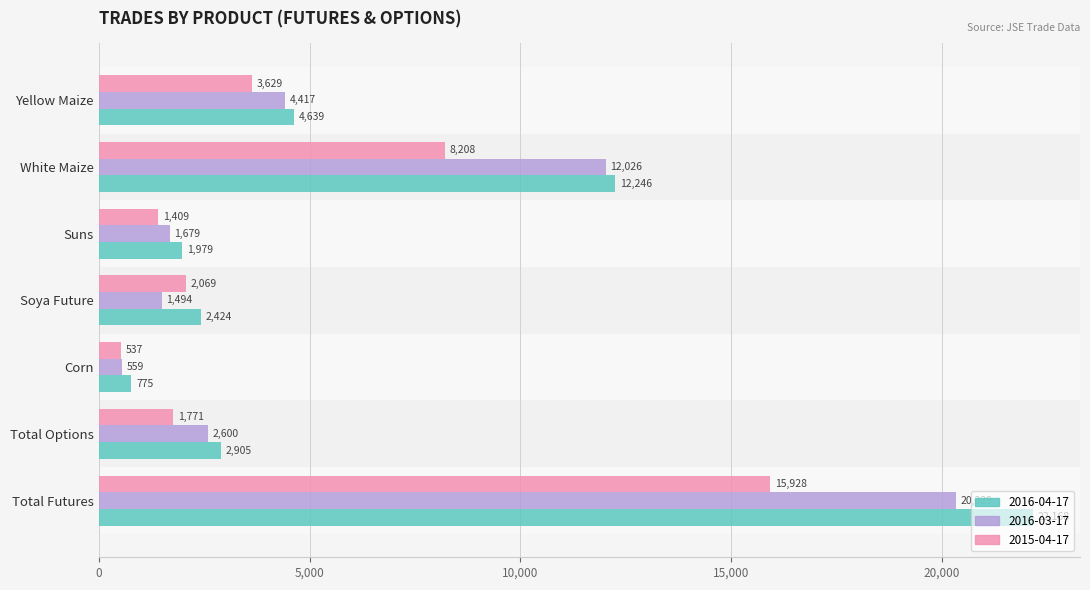

What is the average value of the 2015-04-17 series?

4793